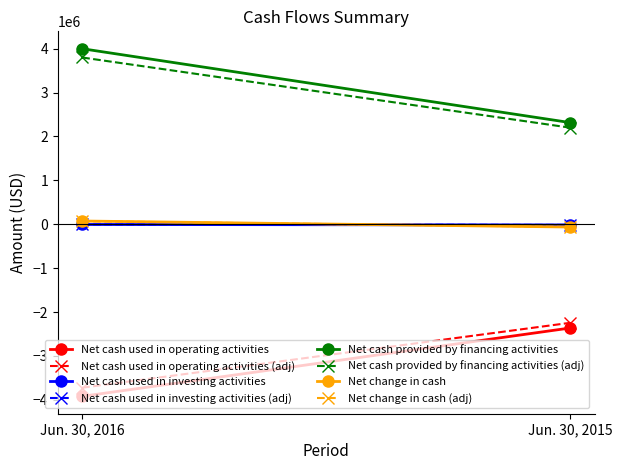

What is the total value across all series at Jun. 30, 2016?

148000